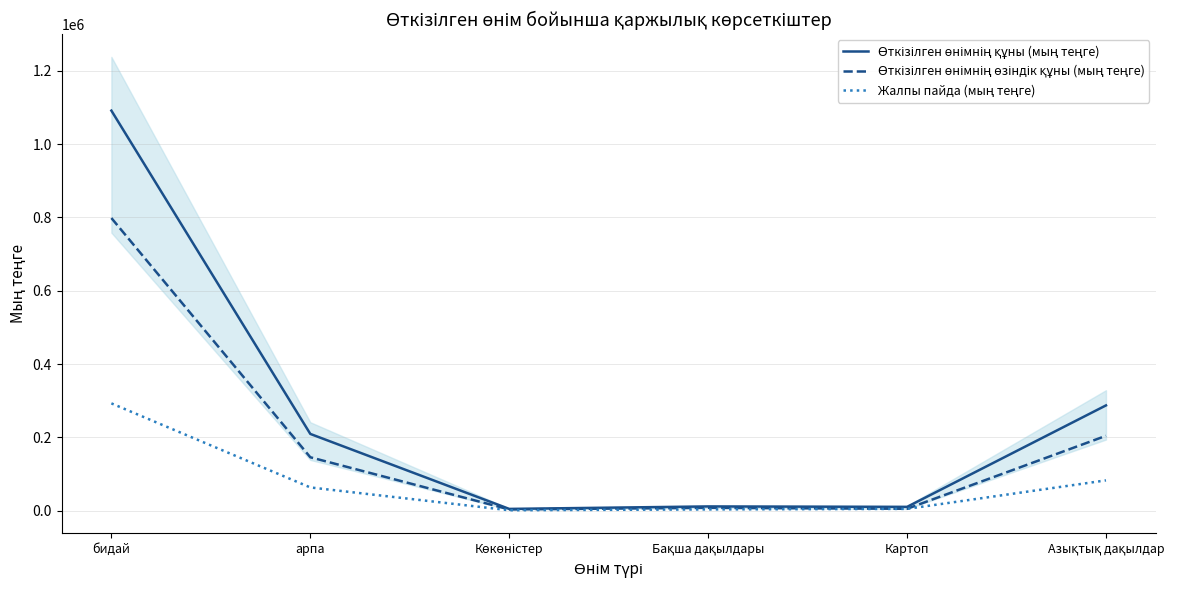

Which series has the largest range (max minus min)?

Өткізілген өнімнің құны (мың теңге)